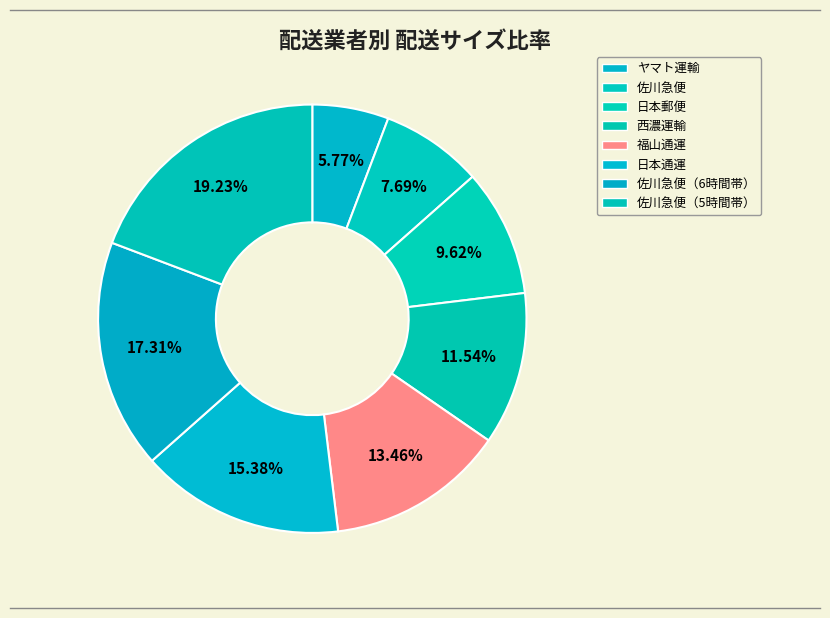

Which slice is the largest?

佐川急便（5時間帯）